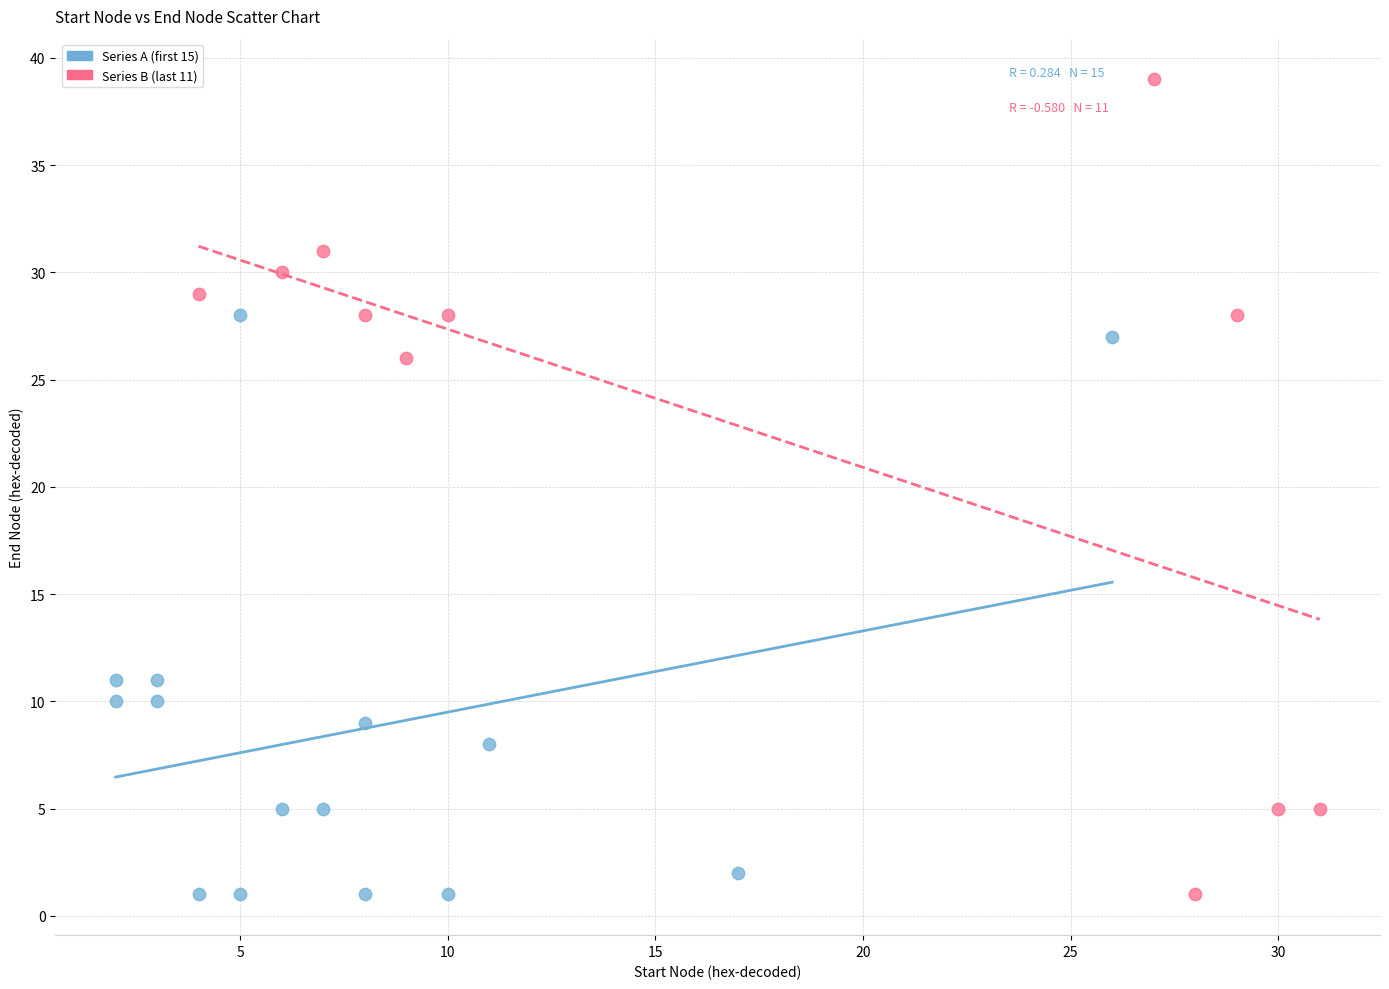

Which series has the largest Y range (max minus min)?

Series B (last 11)